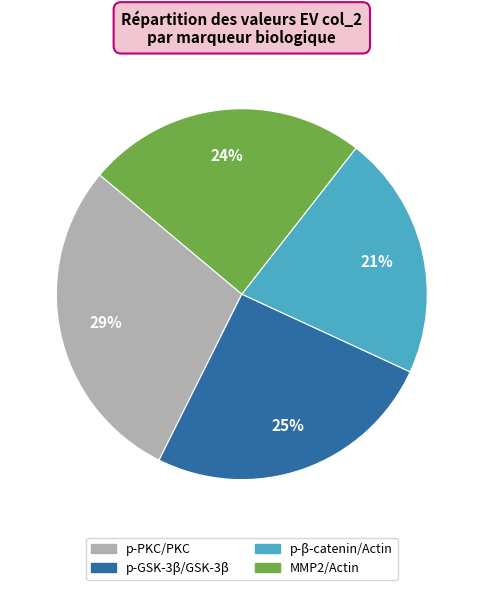

To the nearest percent, what is the average slice percentage?

25%